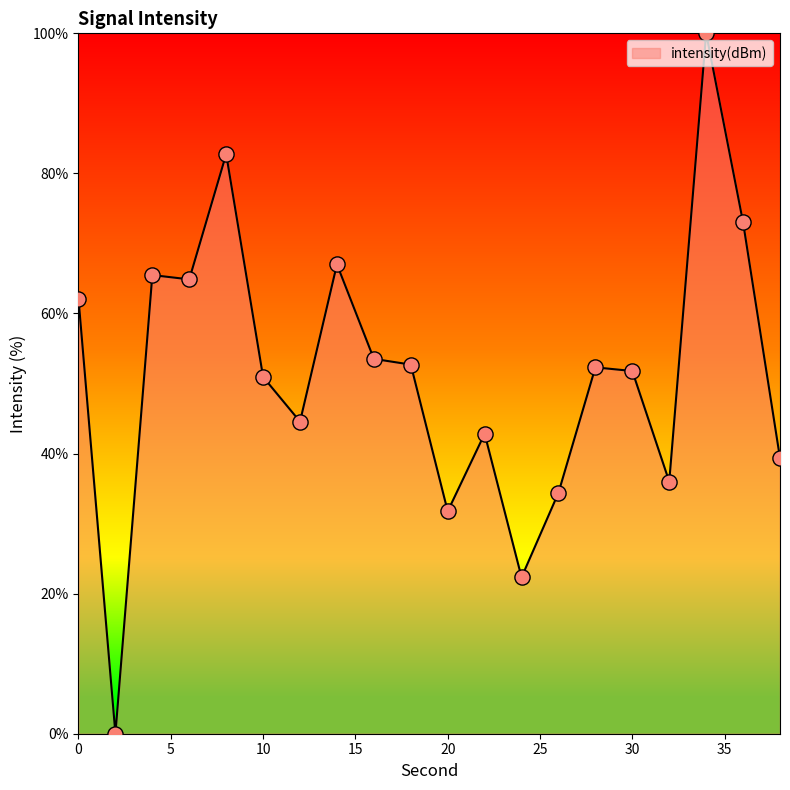

What is the difference between the maximum and minimum values?

100.0